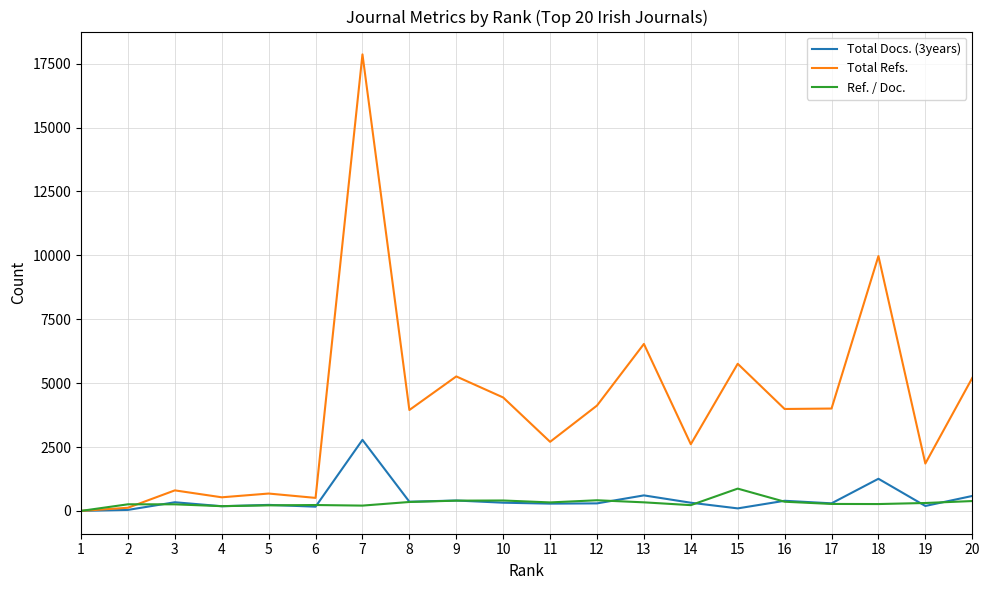

What are all the series names shown in the legend?

Total Docs. (3years), Total Refs., Ref. / Doc.